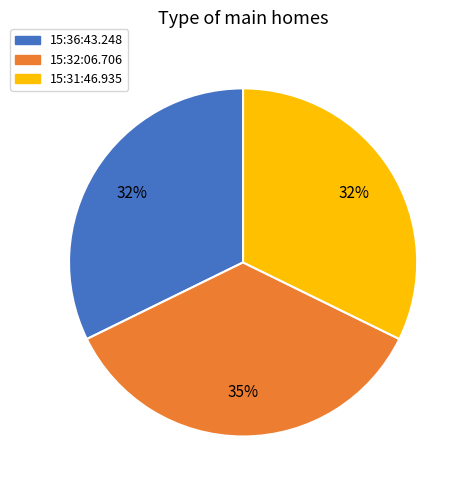

How many segments does this pie chart have?

3